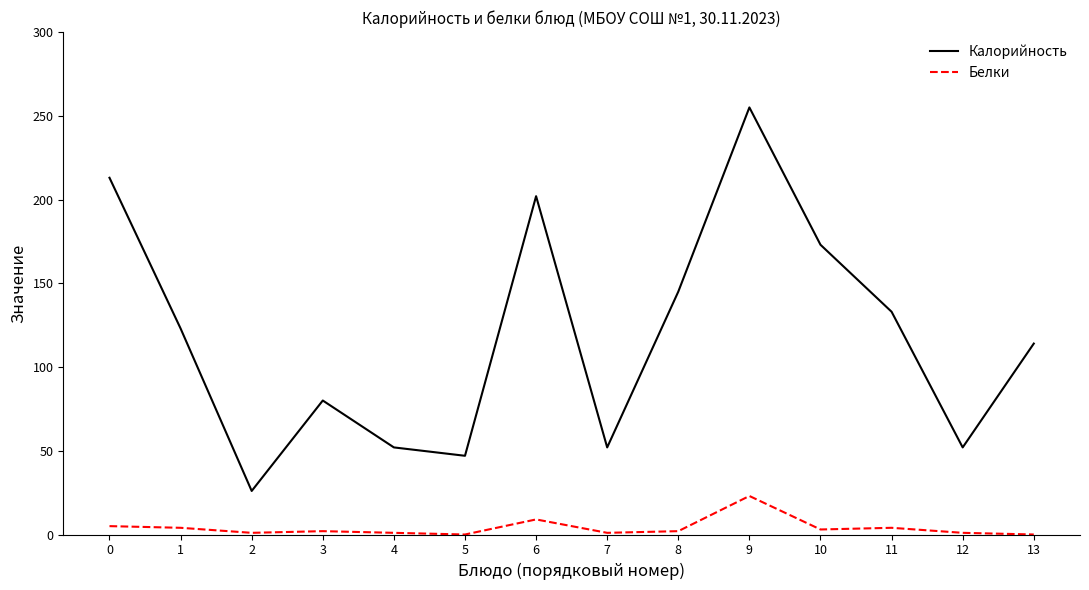

Where is Белки nearest to the value 11?

6